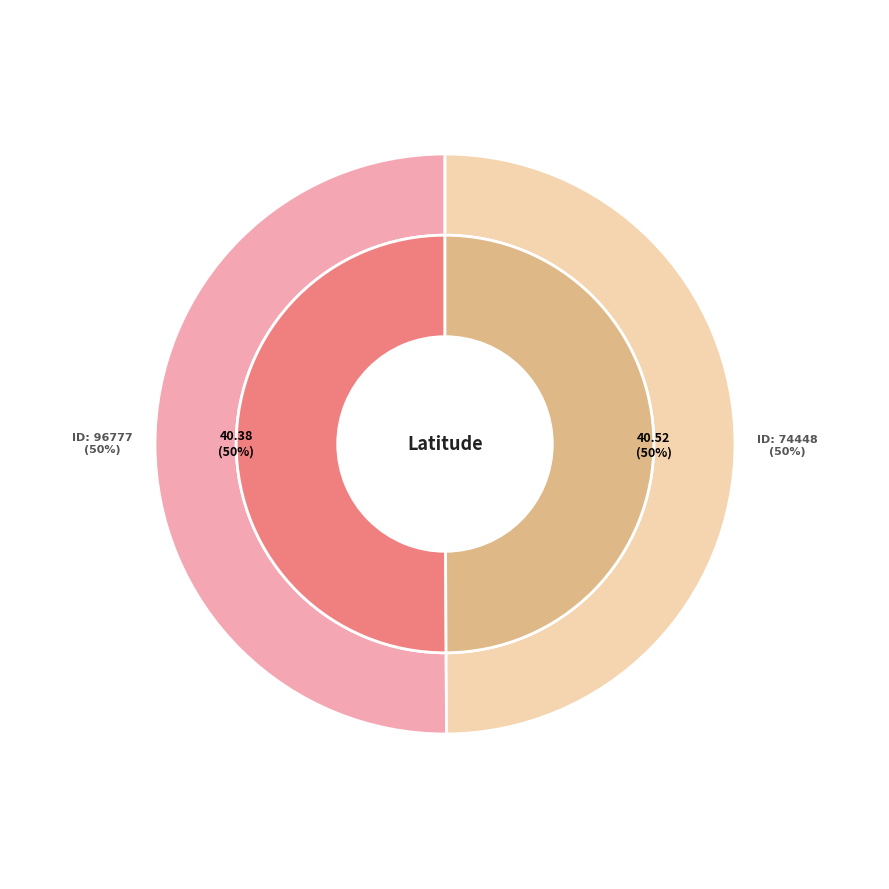

Which category has the smallest portion of the pie?

96777